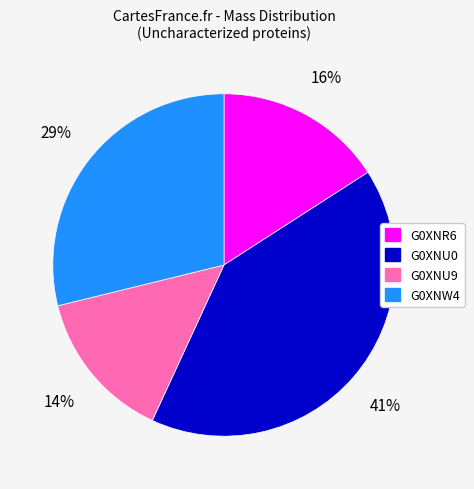

Does G0XNR6 represent more than half of the total?

No